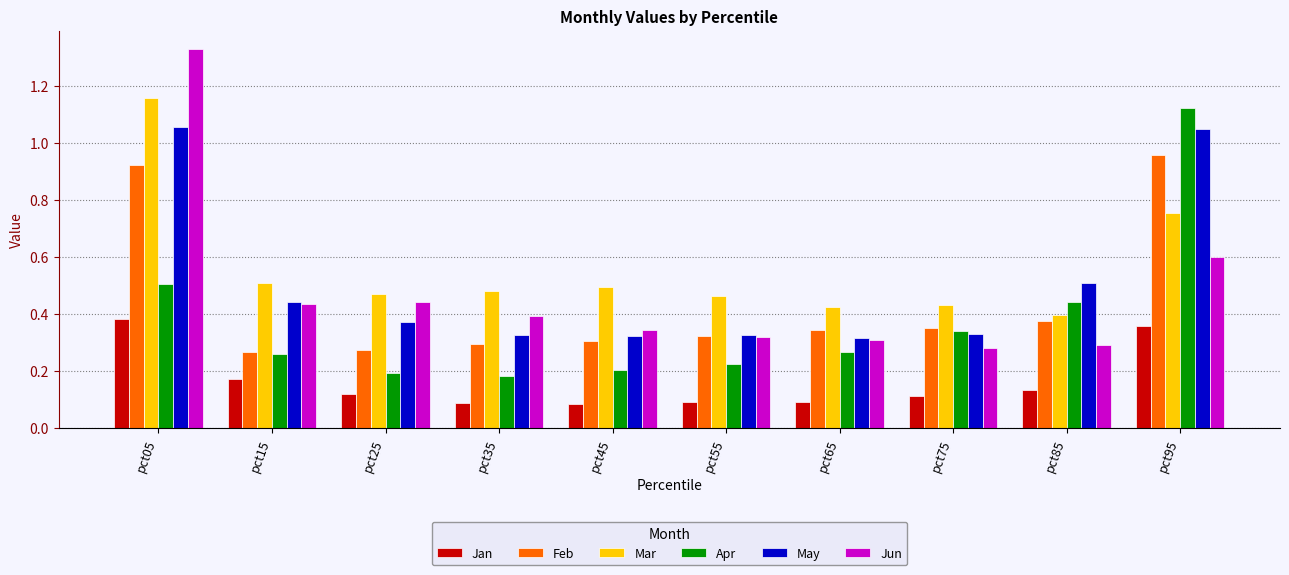

Which label corresponds to the largest value in the chart?

pct05